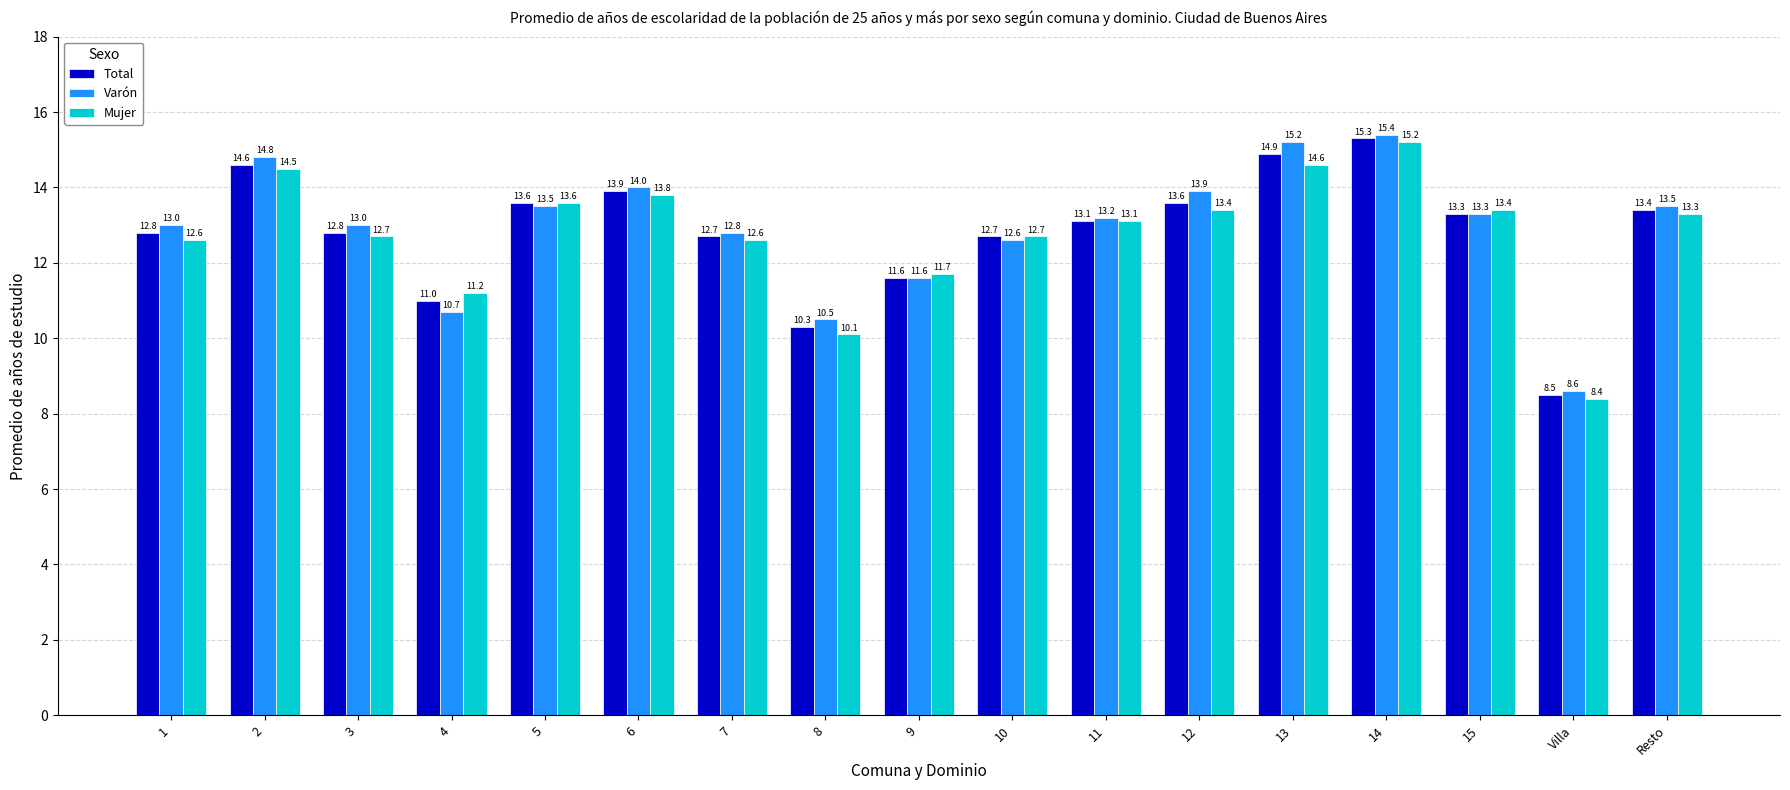

How many values in the Varón series are below 13?

6